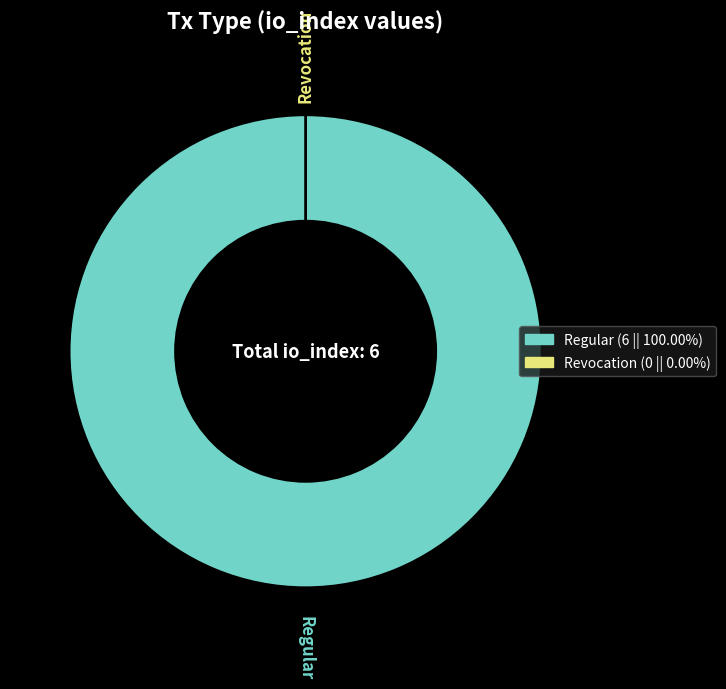

Between Regular and Revocation, which is larger?

Regular